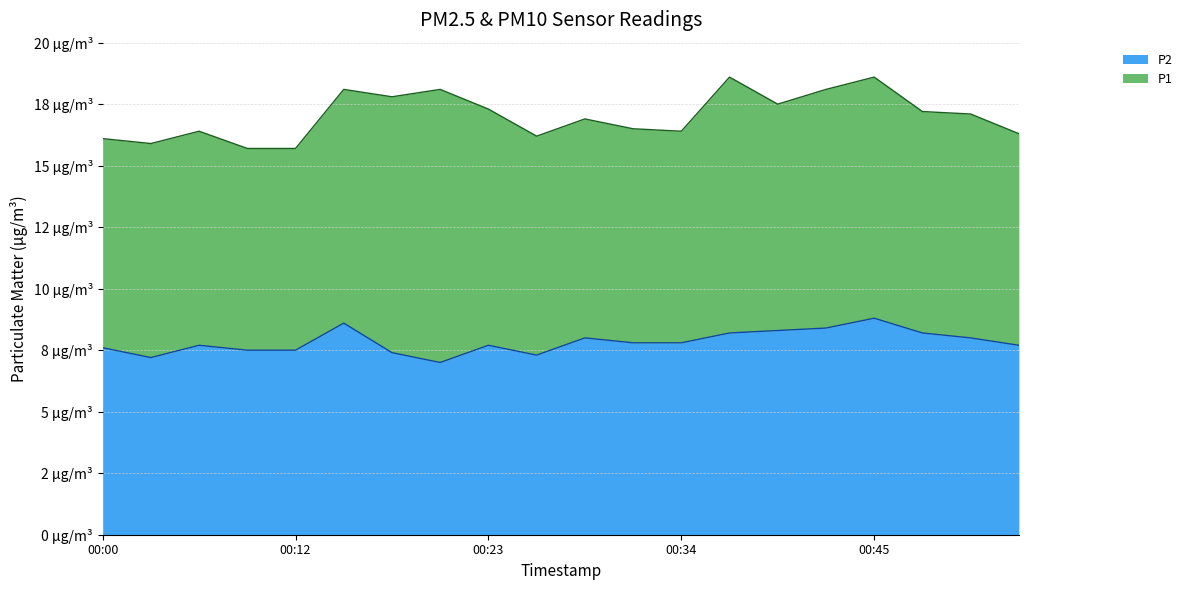

Reading left to right, what are all the values shown in this chart?

00:00=7.6	00:03=7.2	00:06=7.7	00:09=7.5	00:12=7.5	00:15=8.6	00:18=7.4	00:21=7.0	00:23=7.7	00:26=7.3	00:29=8.0	00:31=7.8	00:34=7.8	00:37=8.2	00:40=8.3	00:43=8.4	00:45=8.8	00:48=8.2	00:51=8.0	00:57=7.7